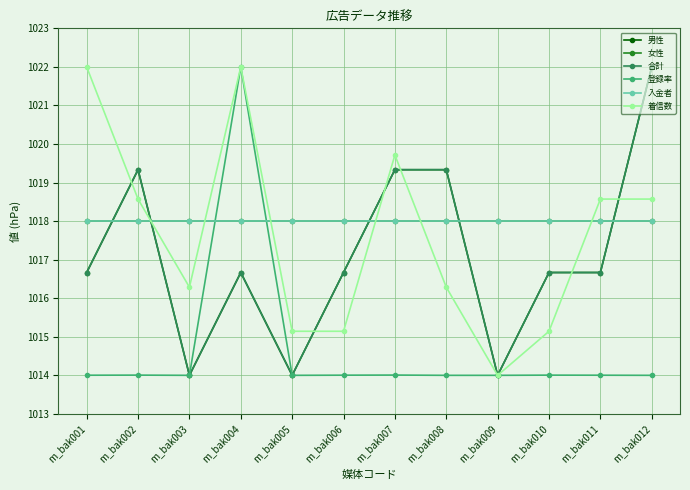

True or false: 女性 and 着信数 cross at least once.

True